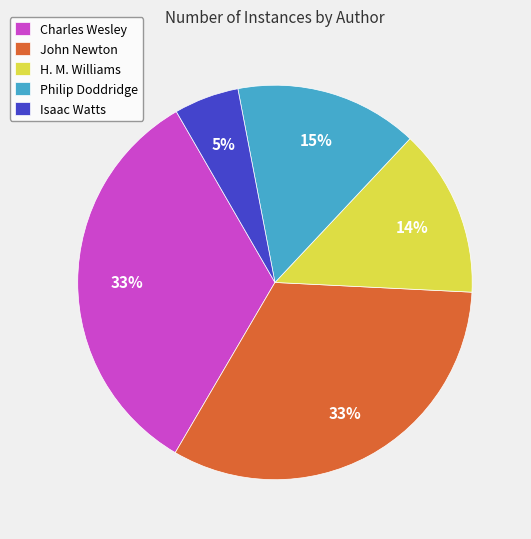

What is the smallest slice in the pie chart?

Isaac Watts